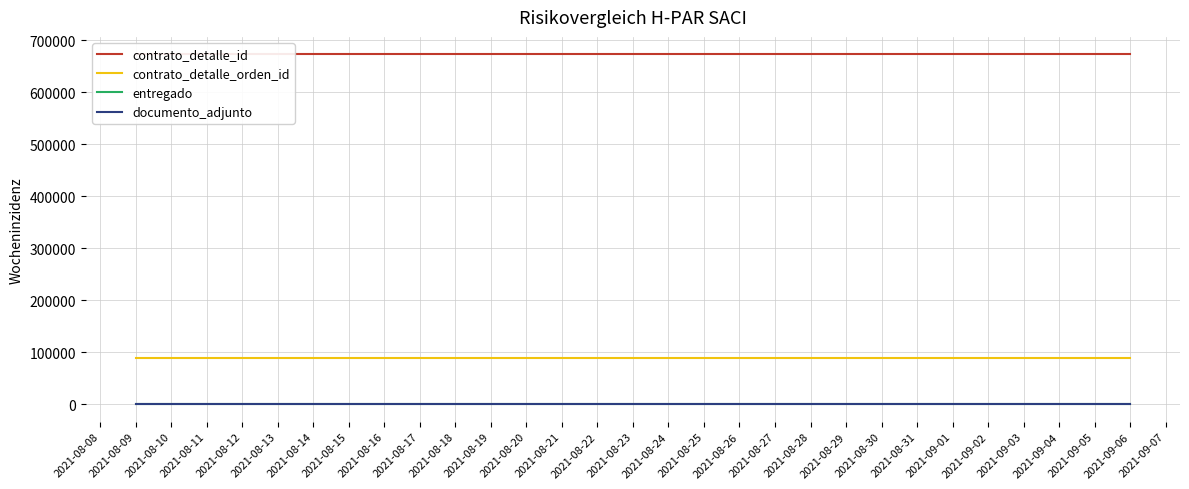

True or false: documento_adjunto and contrato_detalle_id intersect in this chart.

False